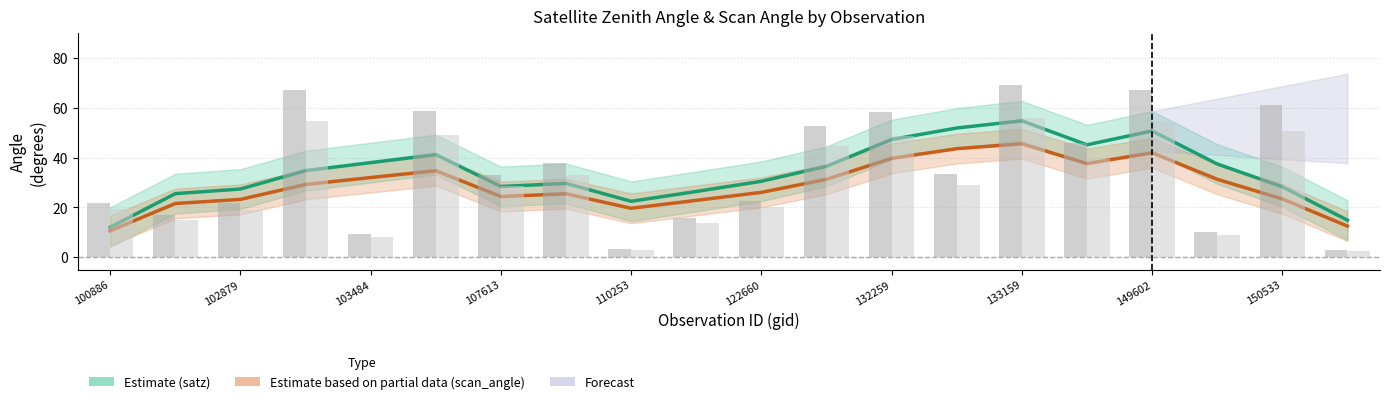

The scan_angle (Estimate based on partial data) series shows 14.1 at 102879. True or false?

False